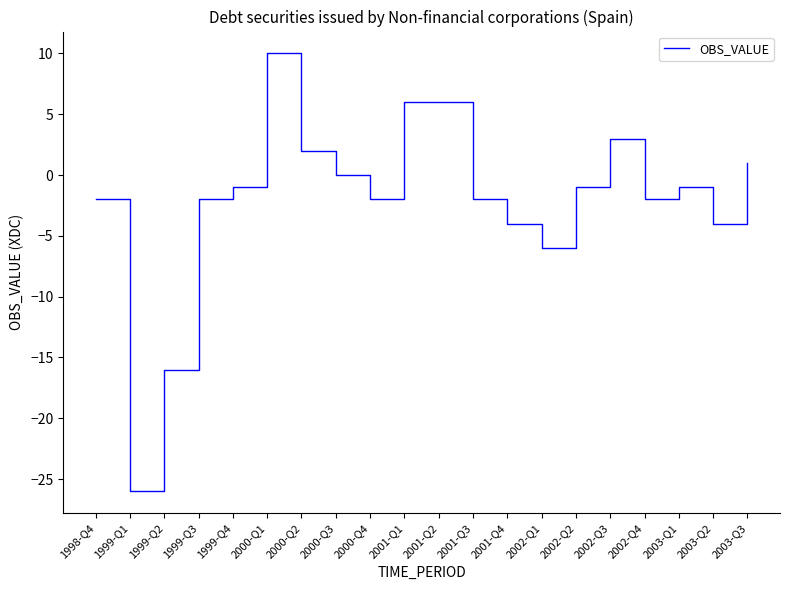

At which category does the data reach its first local valley?

1999-Q1